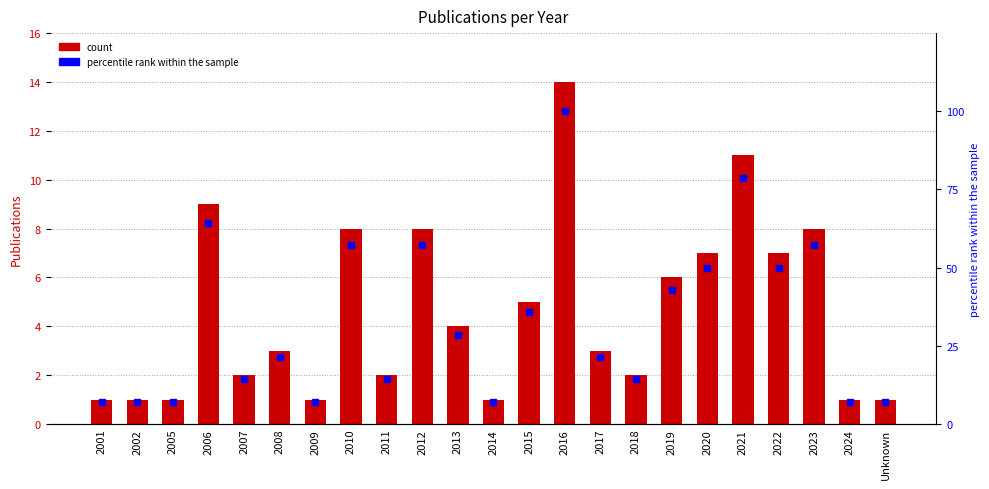

Which category has the lowest value across all series?

2001